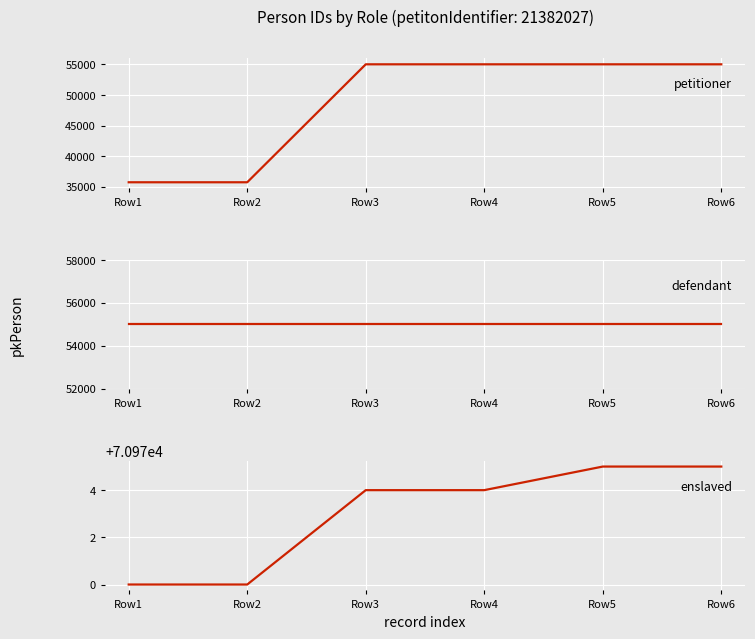

How many distinct data groups are displayed?

3